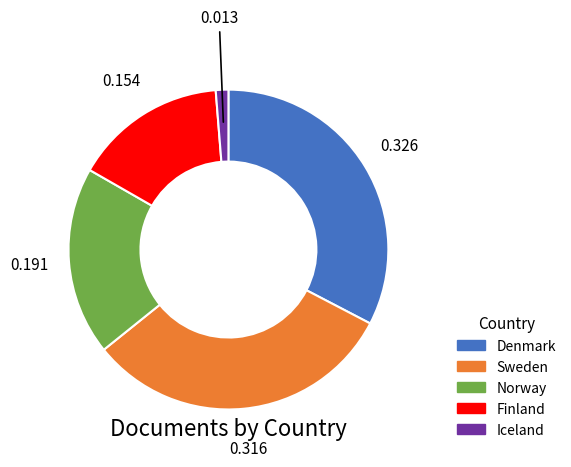

Which has a higher value, Iceland or Sweden?

Sweden